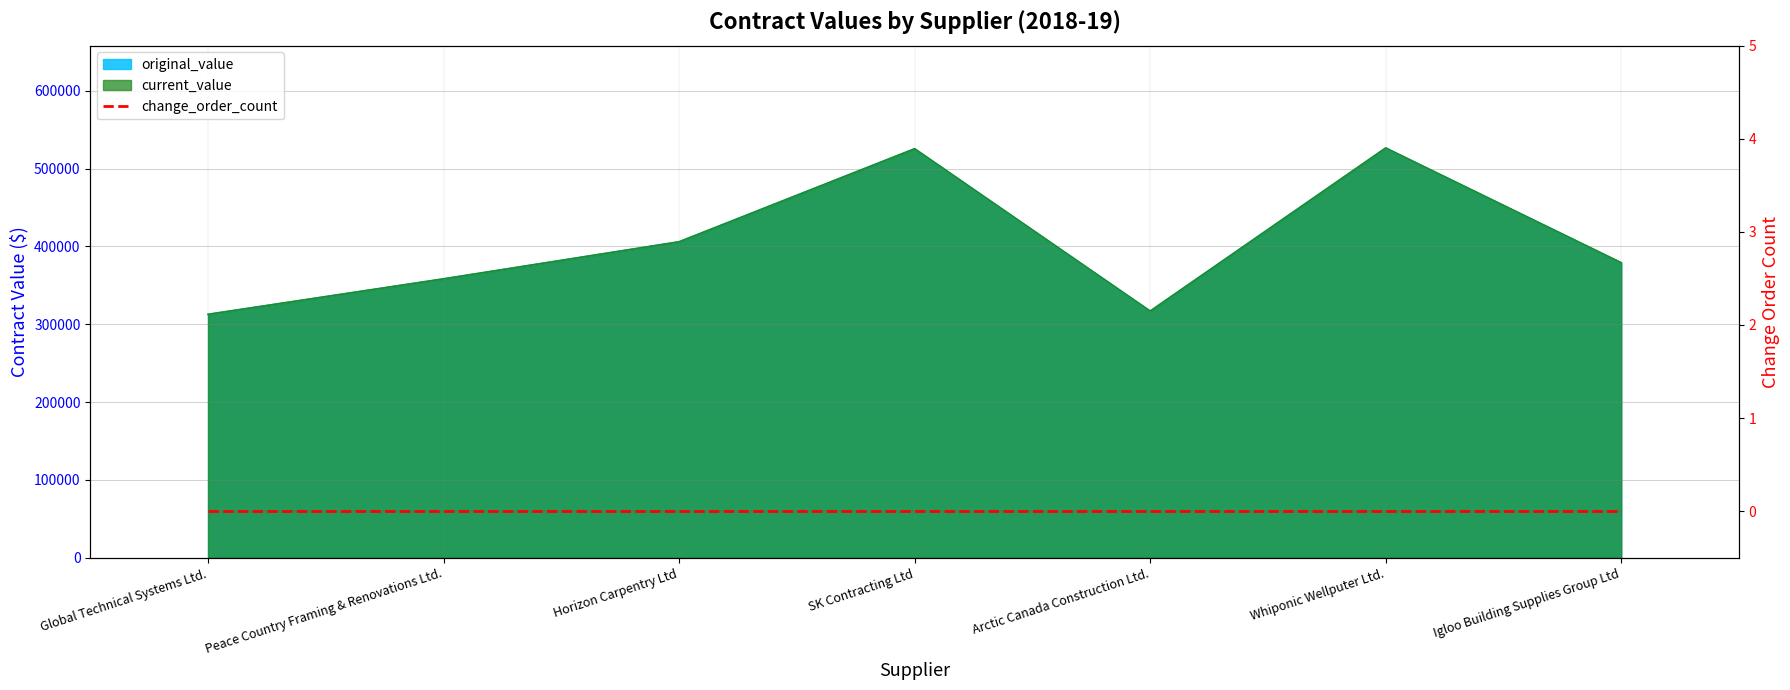

True or false: current_value and original_value cross at least once.

False